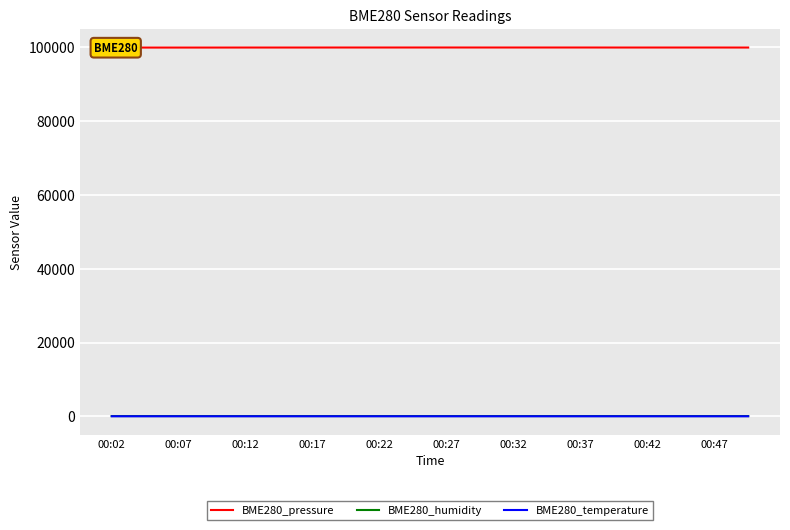

Which series has the widest spread of values?

BME280_pressure